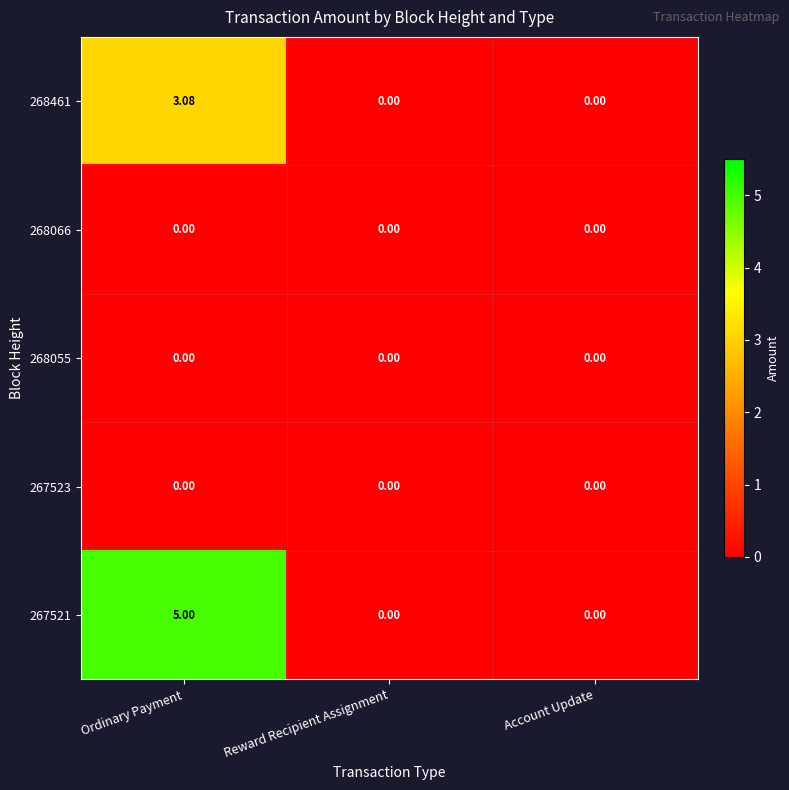

At which category is the sum across all series the highest?

Ordinary Payment